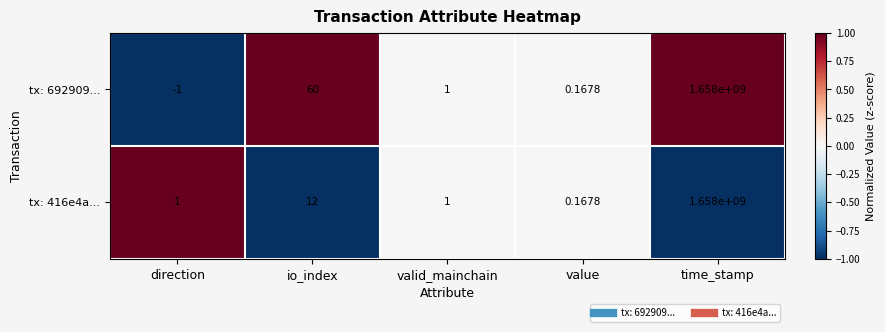

Where does the tx: 692909... series first go above 1?

io_index